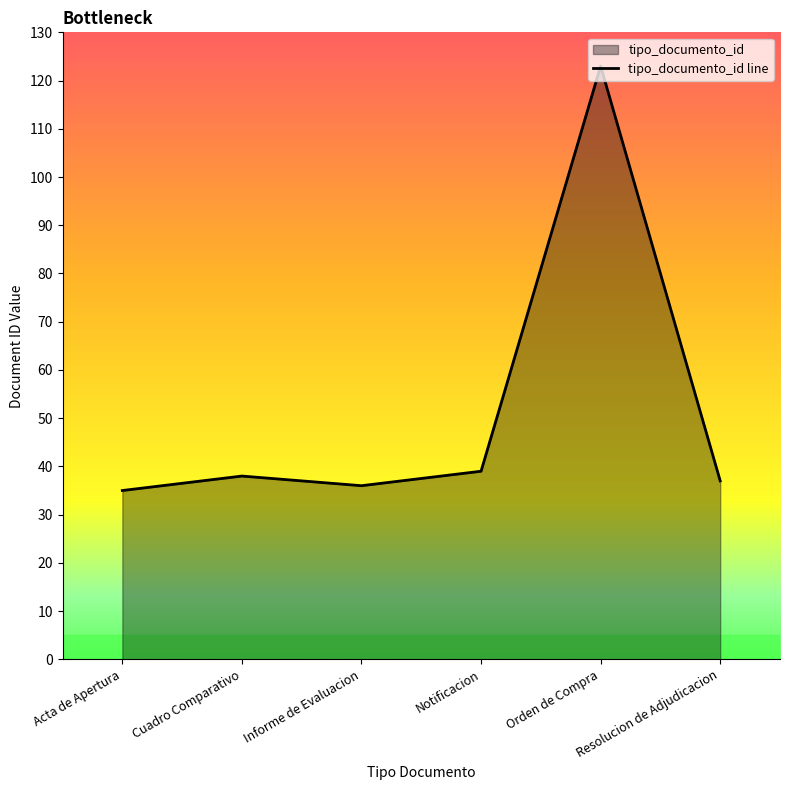

How many values are below 38?

3